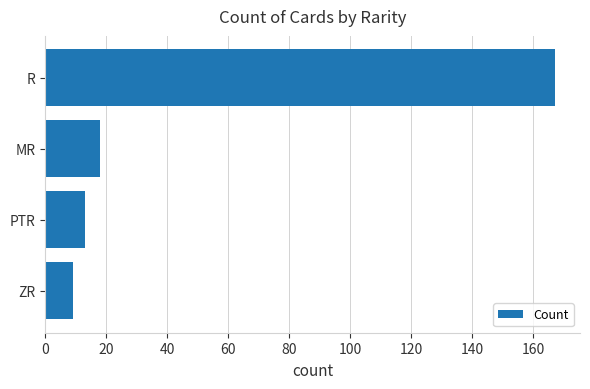

Reading top to bottom, list all the values displayed in this chart.

R=167	MR=18	PTR=13	ZR=9